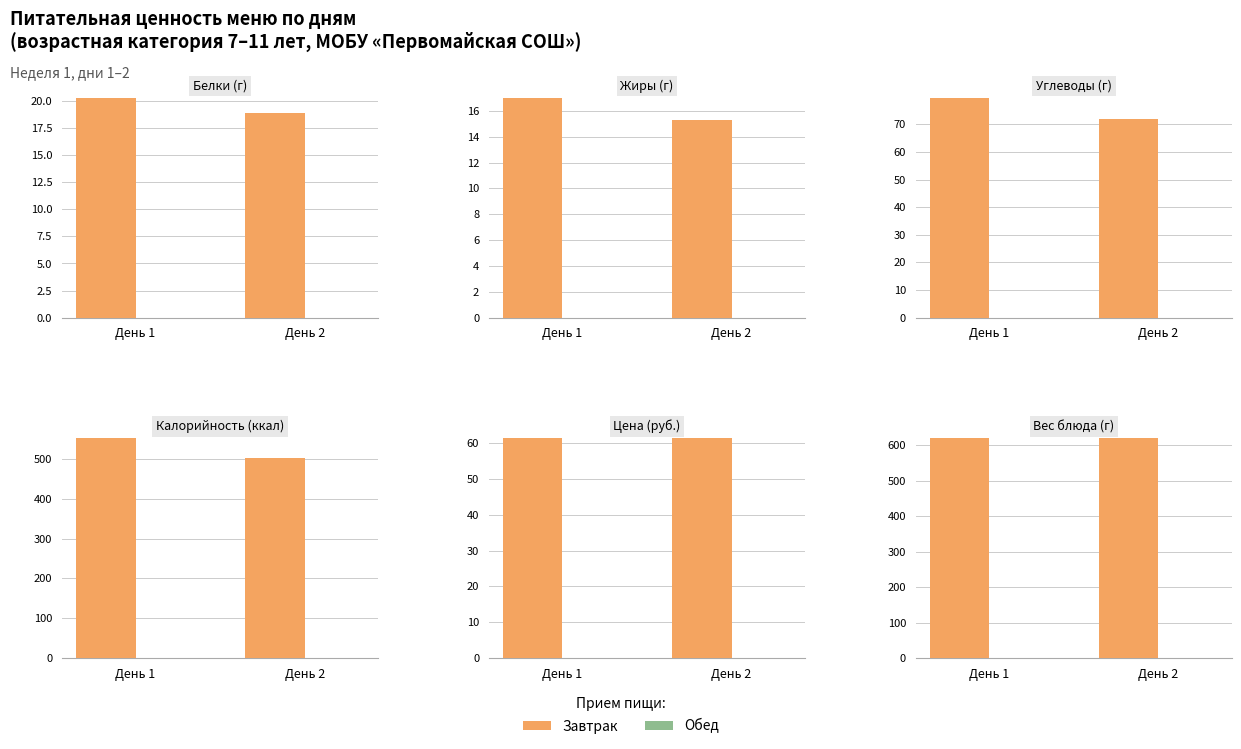

Reading right to left, extract all data points from this chart.

Завтрак: 620	620
Обед: 0	0